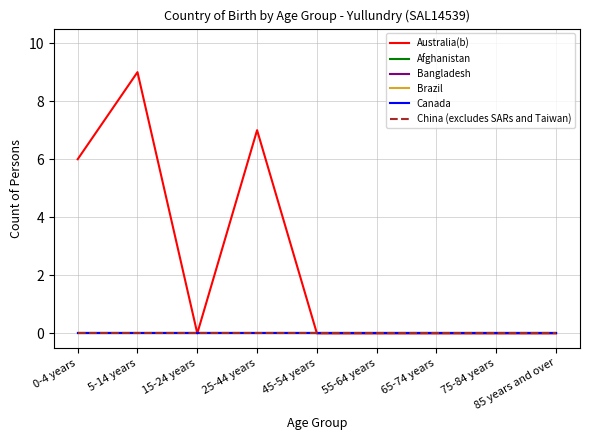

Which label corresponds to the smallest value in the chart?

15-24 years